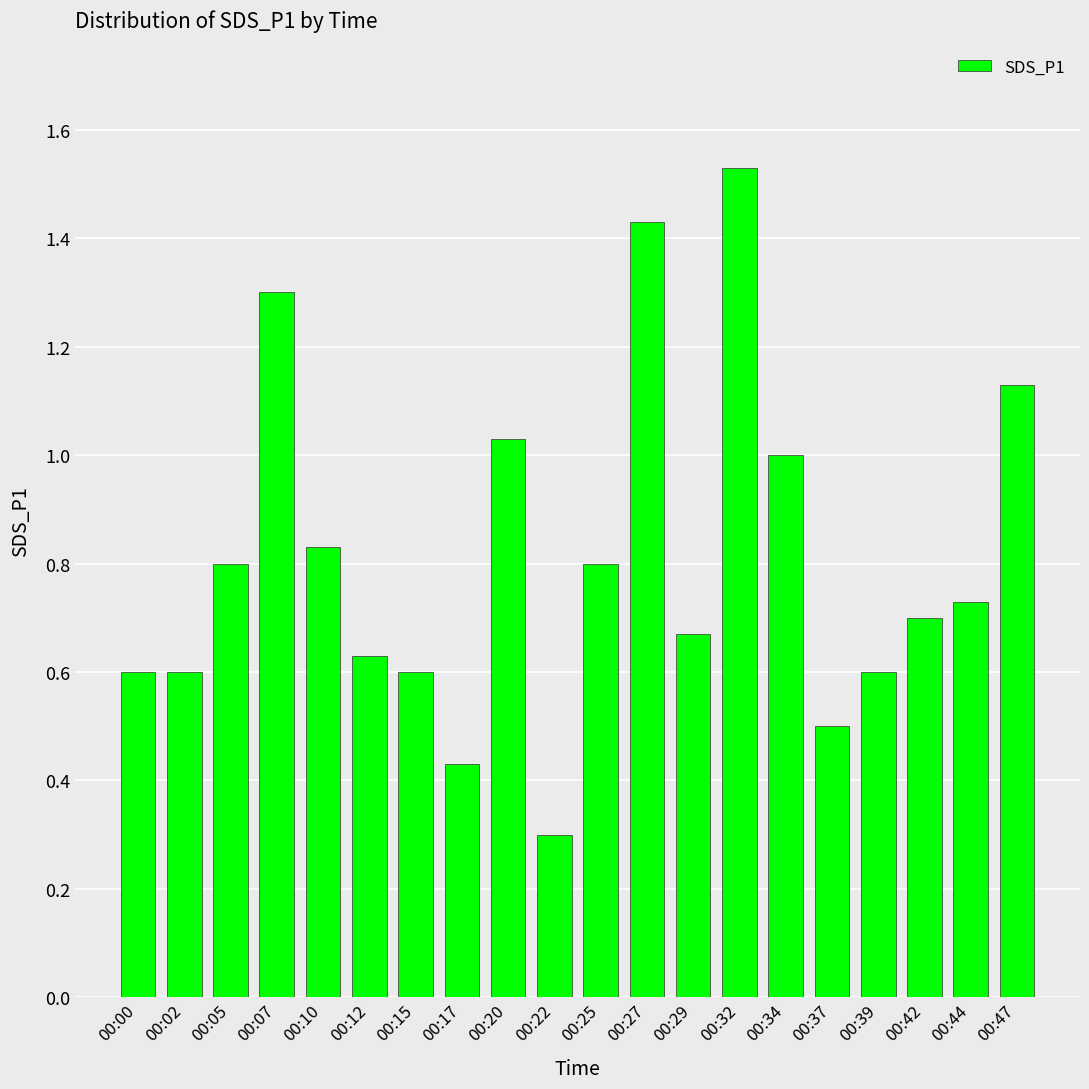

Which label corresponds to the smallest value in the chart?

00:22